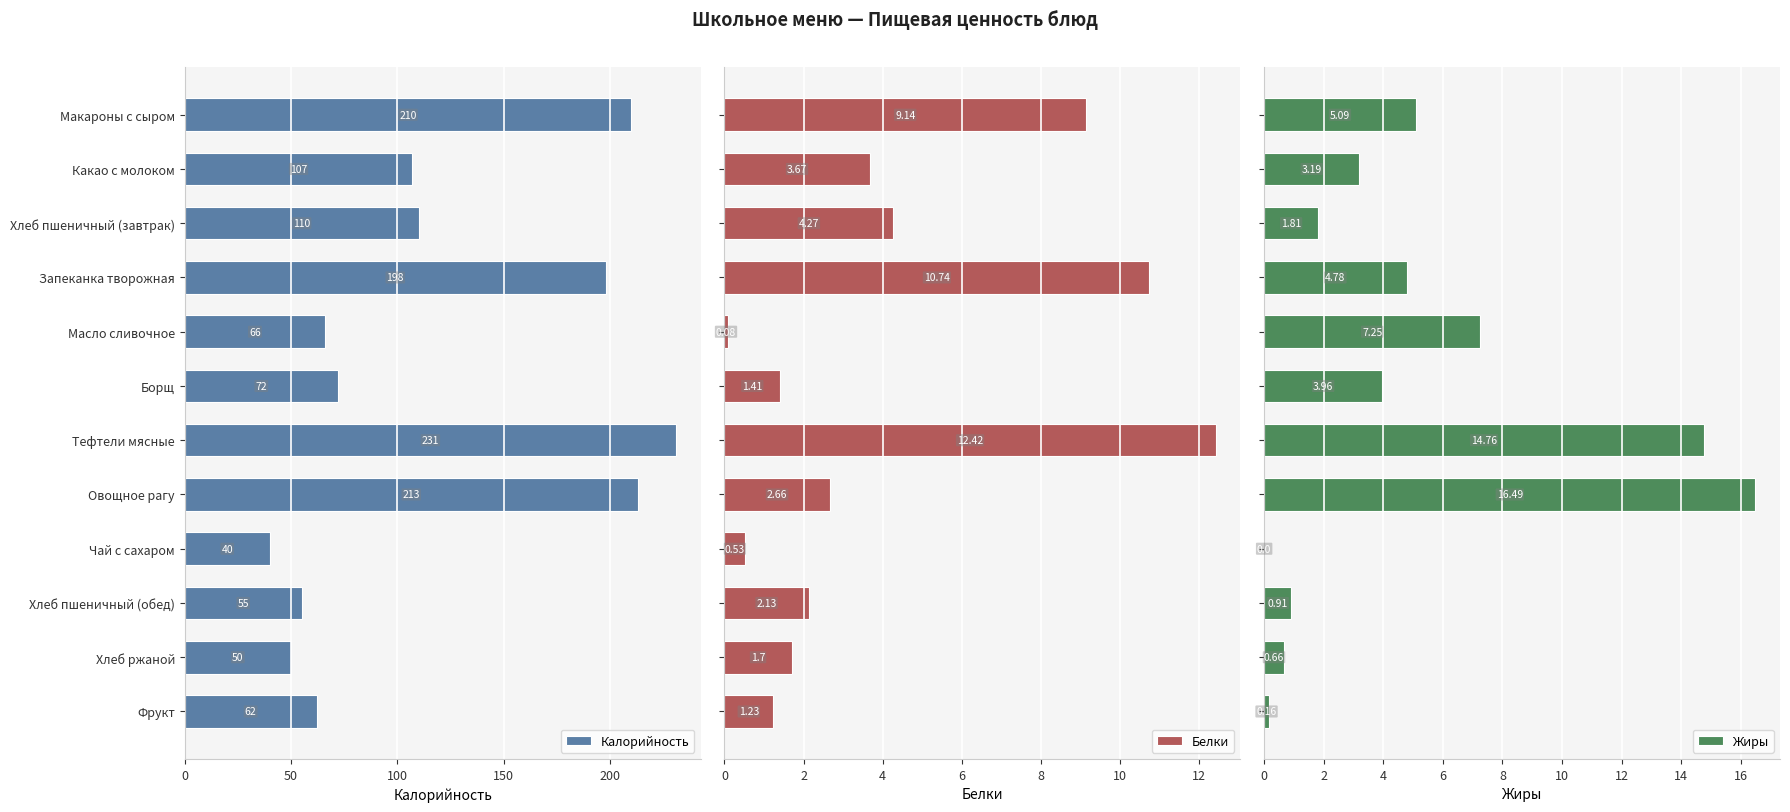

What is the sum of all Белки values?

50.0